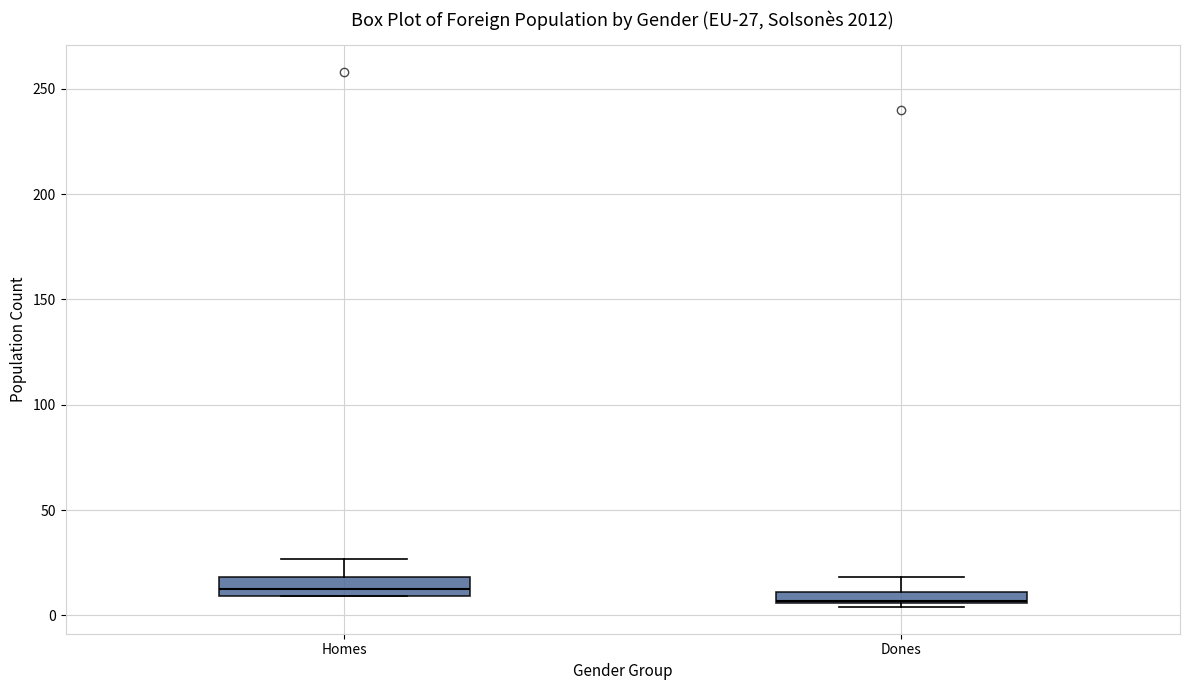

Which box has the lowest median line?

Dones